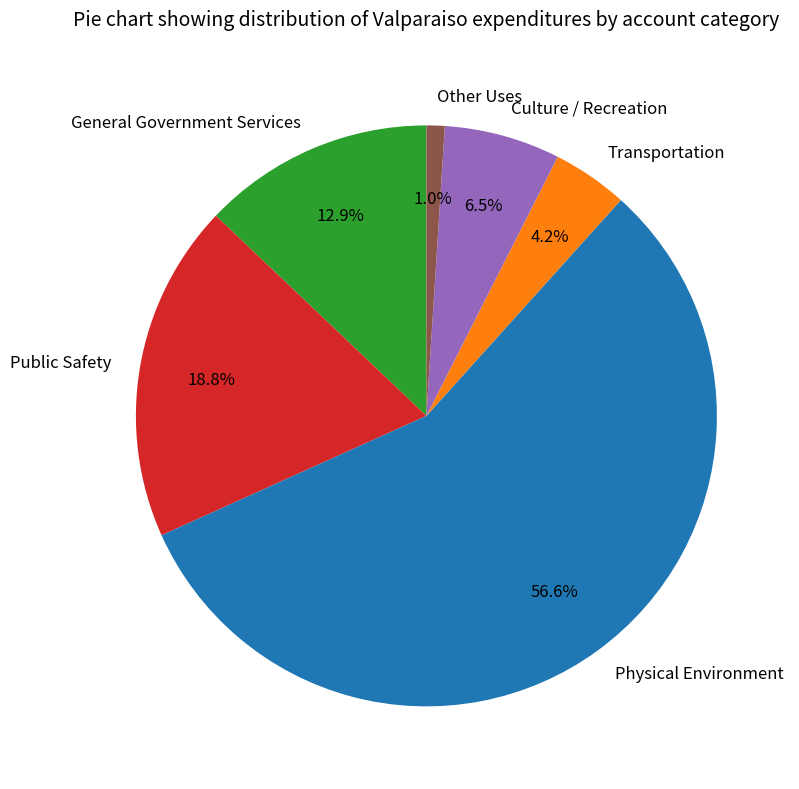

Which has a higher value, Transportation or Culture / Recreation?

Culture / Recreation